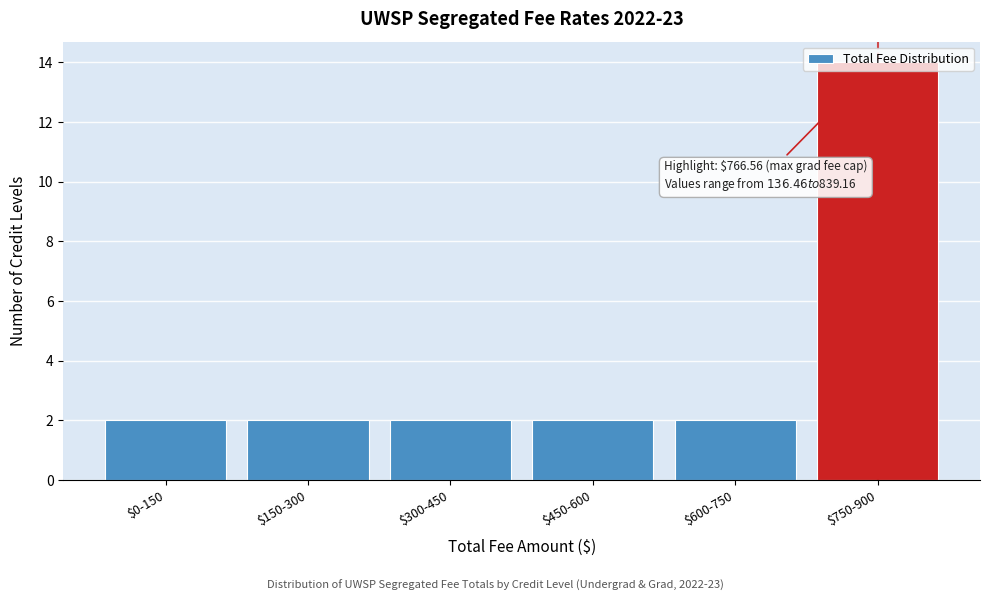

What is the maximum value shown in the chart?

14